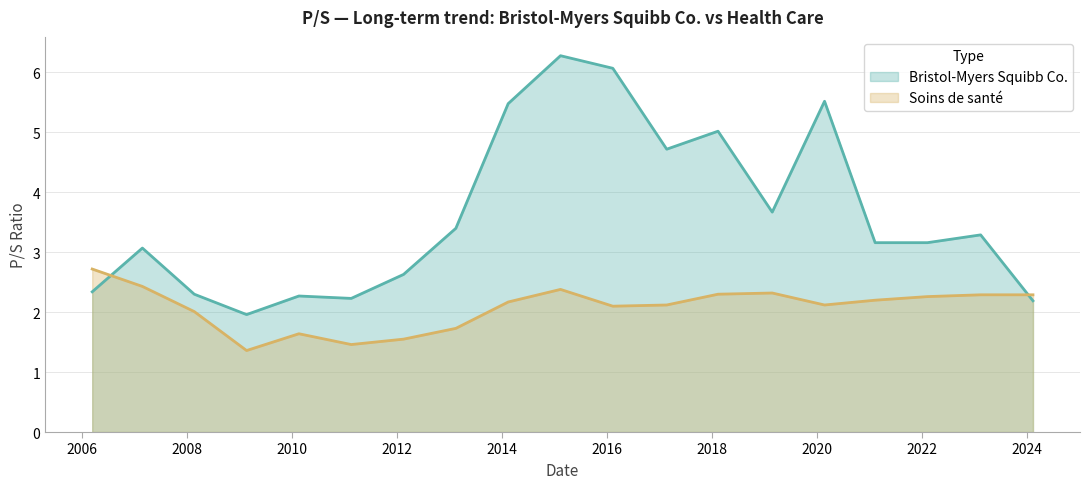

At how many categories does at least one series exceed 2?

18